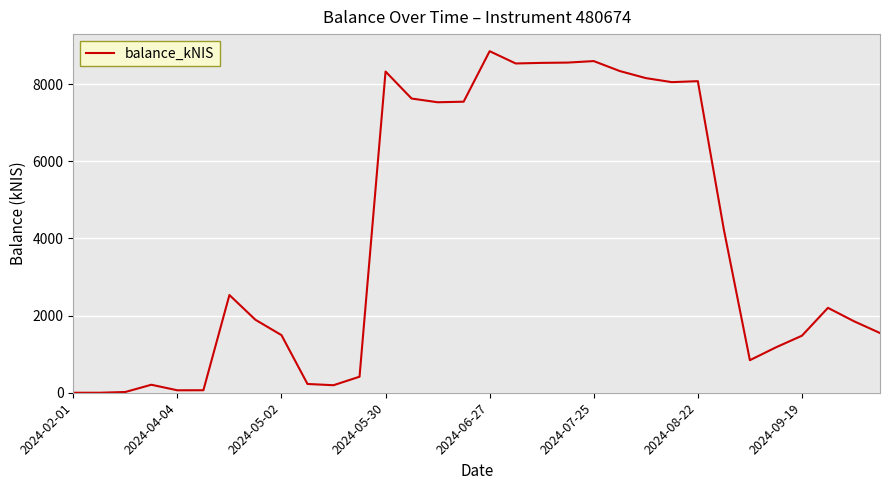

What is the maximum value shown in the chart?

8851.7